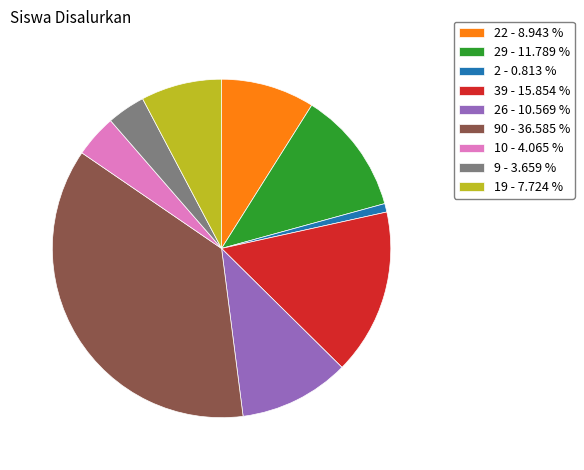

Is the sum of 10 - 4.065 % and 90 - 36.585 % greater than half?

No